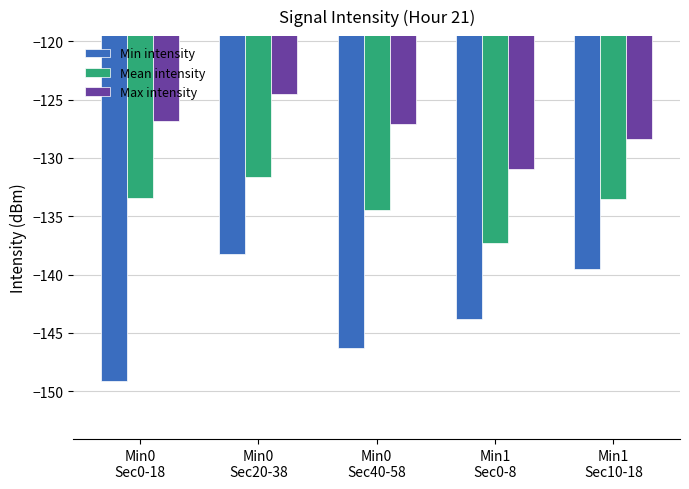

How many values in the Max intensity series exceed -127?

2